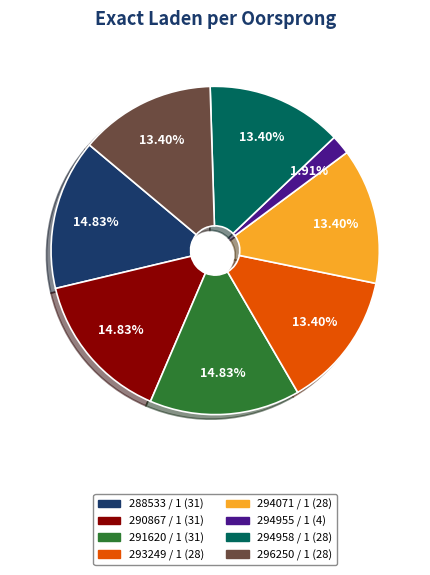

To the nearest percent, what is the combined percentage of 291620 / 1 and 294955 / 1?

17%